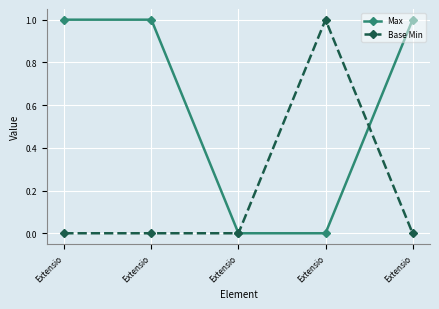

Between Extensio and Extensio, which is larger?

Extensio